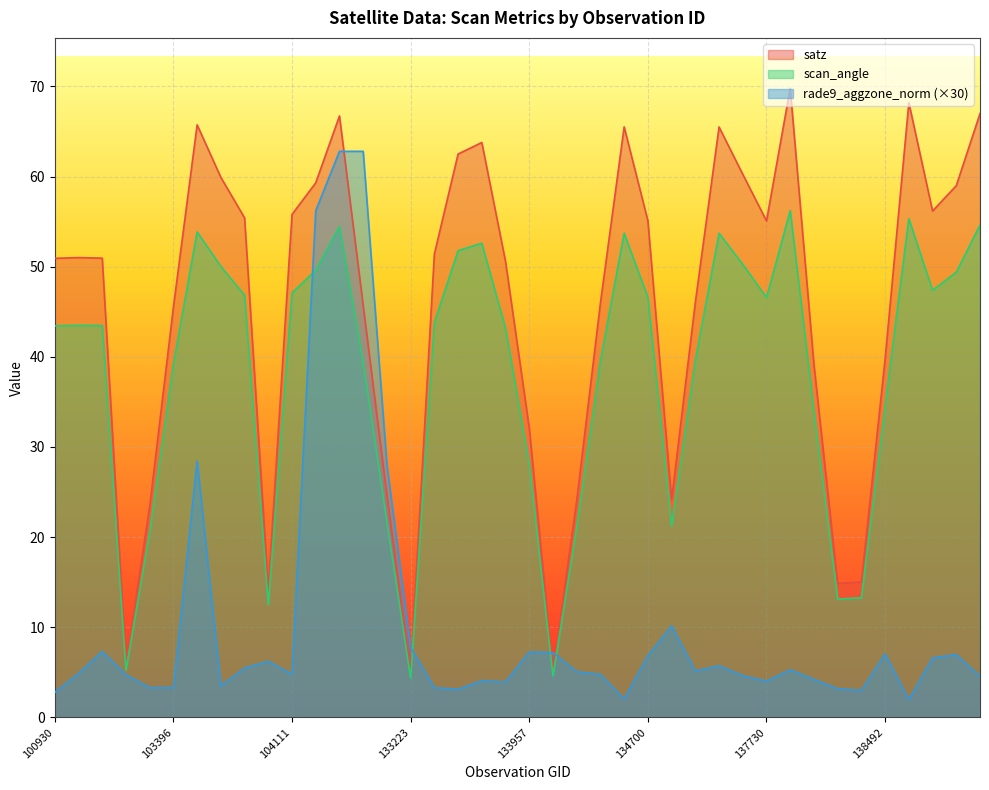

The value of rade9_aggzone_norm at 134505 is 3.1. True or false?

False